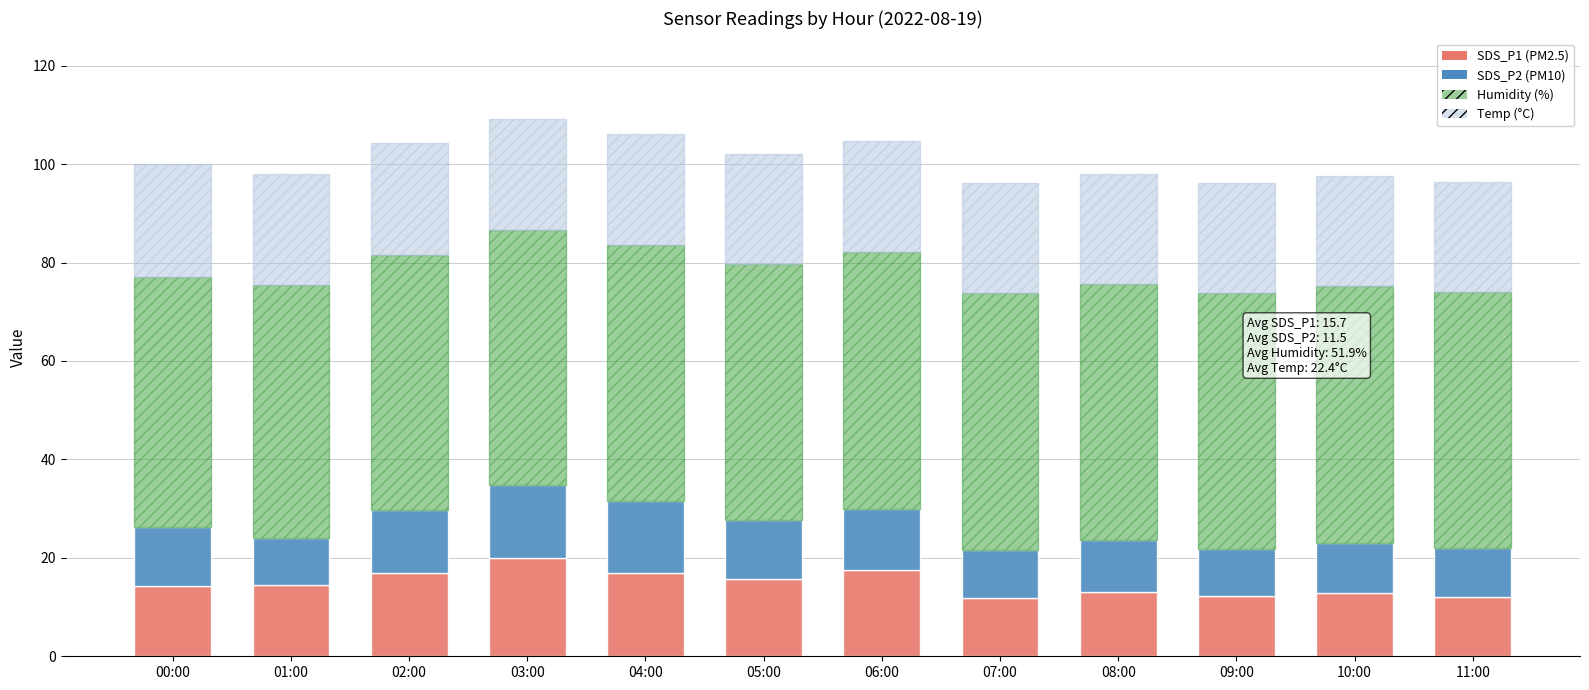

What is the total value across all series at 10:00?

97.5